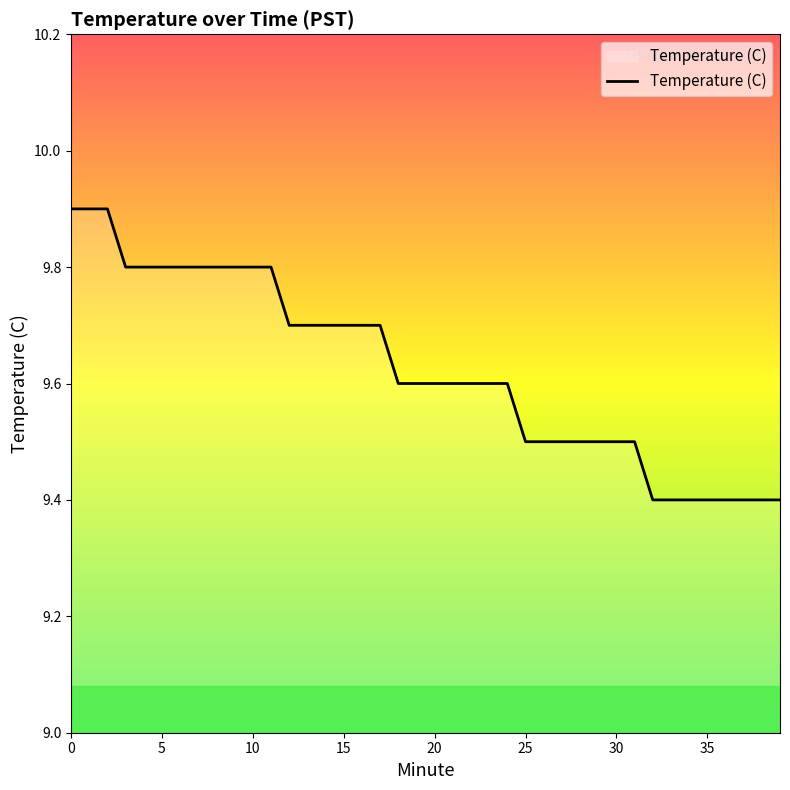

What is the minimum value shown in the chart?

9.4